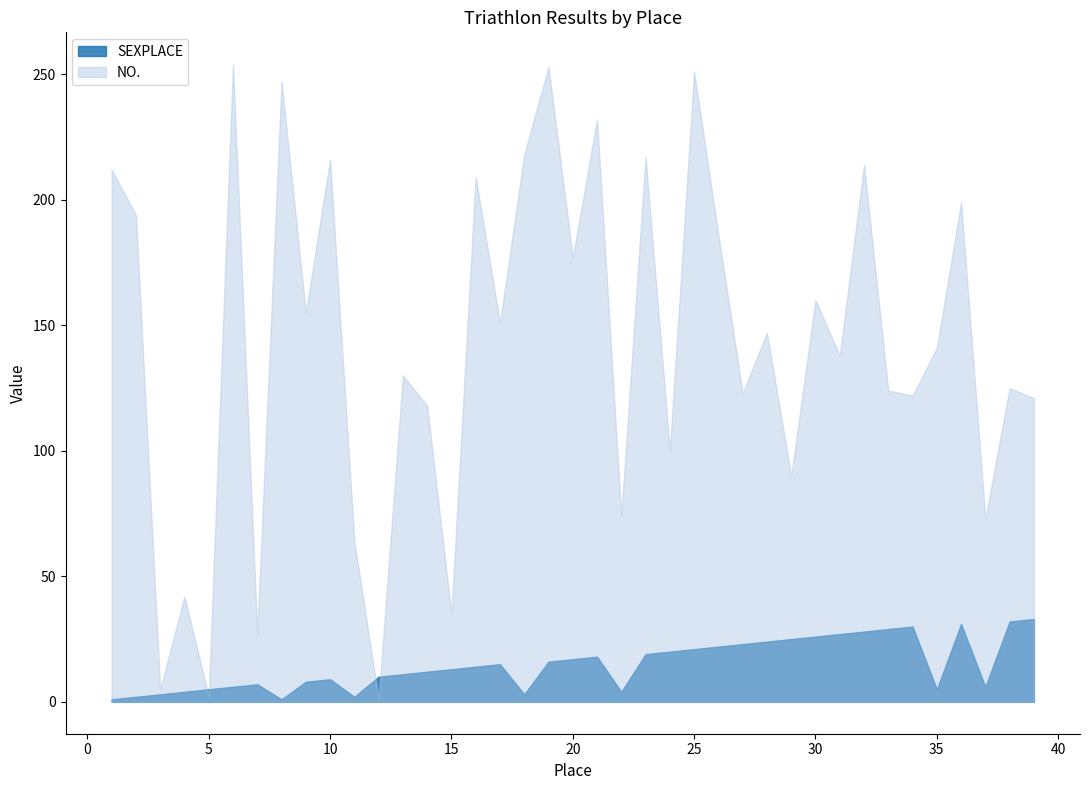

List the series in order of their peak value, highest first.

NO., SEXPLACE